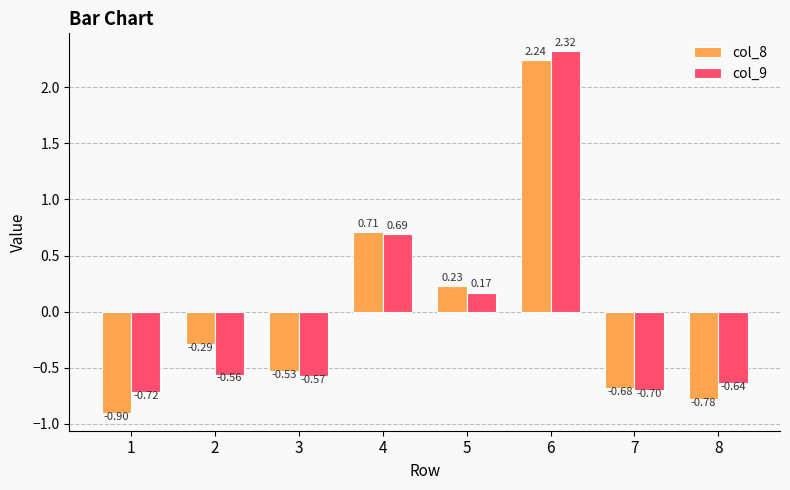

What is the difference between the maximum and minimum values in the col_9 series?

3.0